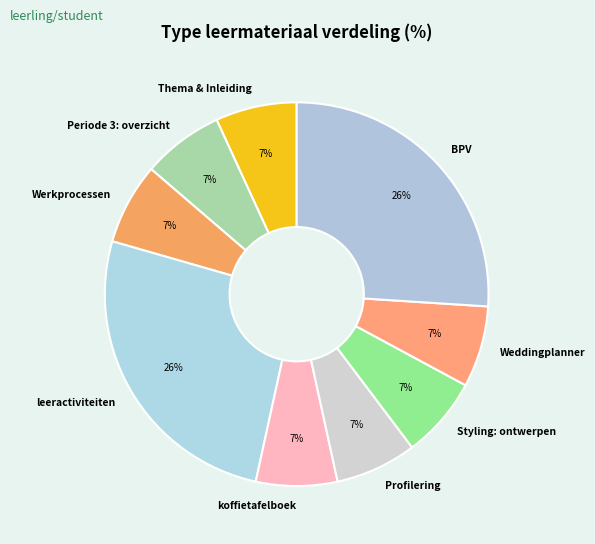

Is it true that Weddingplanner is 7% of the pie?

True